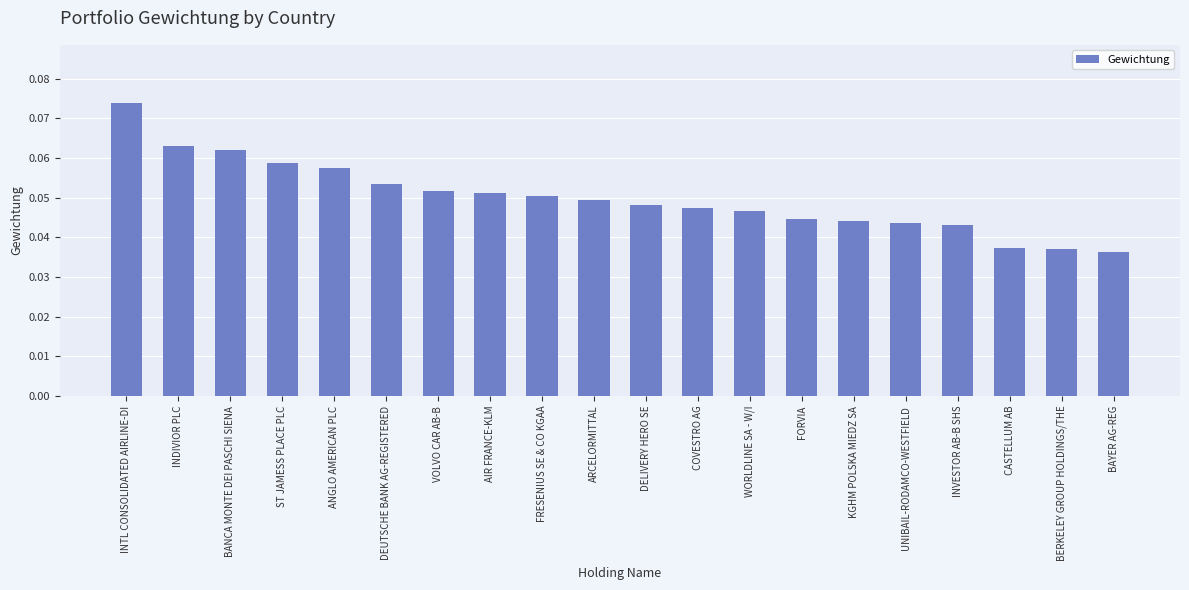

At which category does the chart reach its peak across all series?

INTL CONSOLIDATED AIRLINE-DI